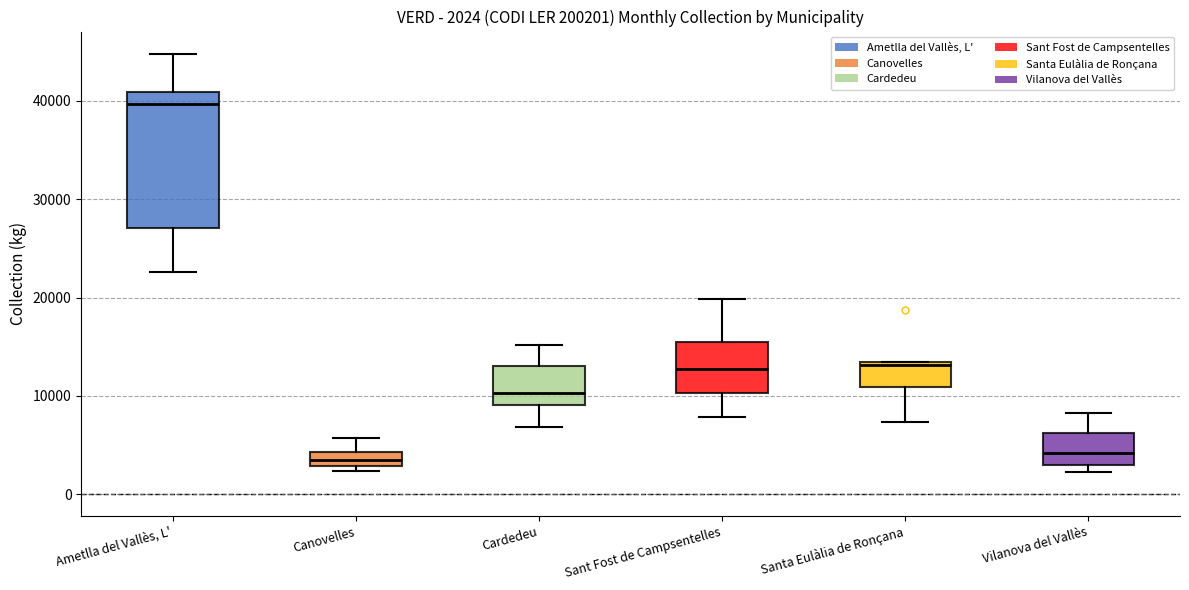

Which box is the tallest, from its lower edge to its upper edge?

Ametlla del Vallès, L'